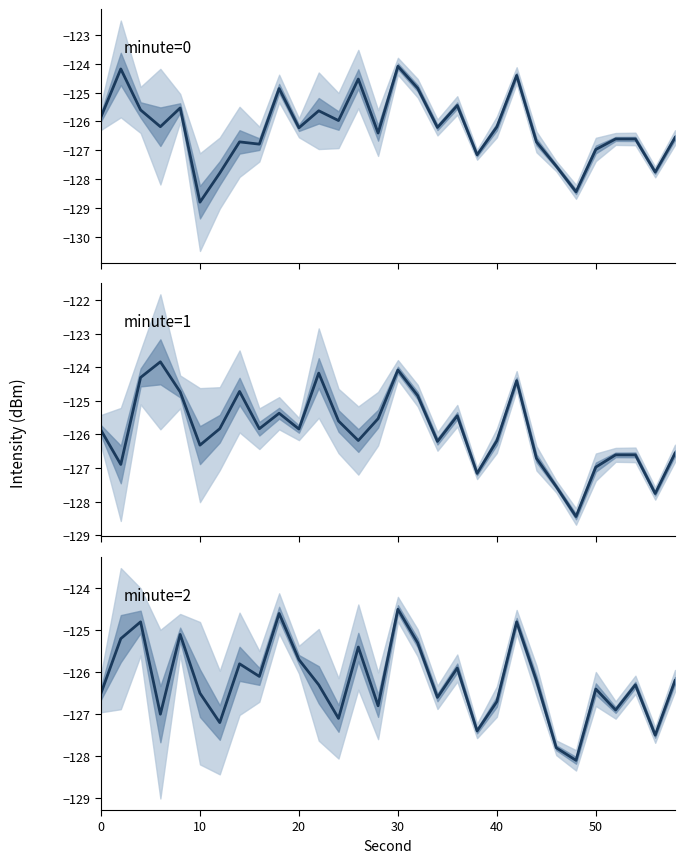

Rank the series by their maximum value, from lowest to highest.

minute=2, minute=0, minute=1